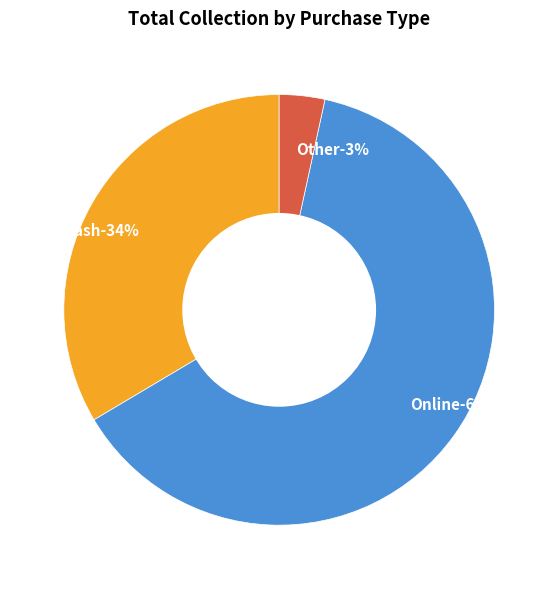

What percentage is the Cash slice, to the nearest percent?

34%